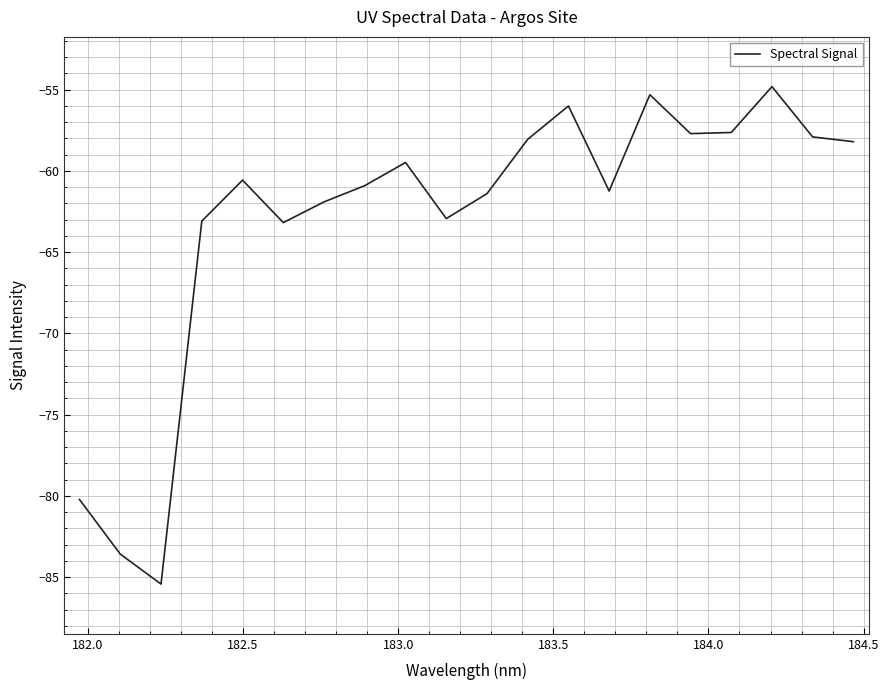

What is the smallest value displayed?

-85.4